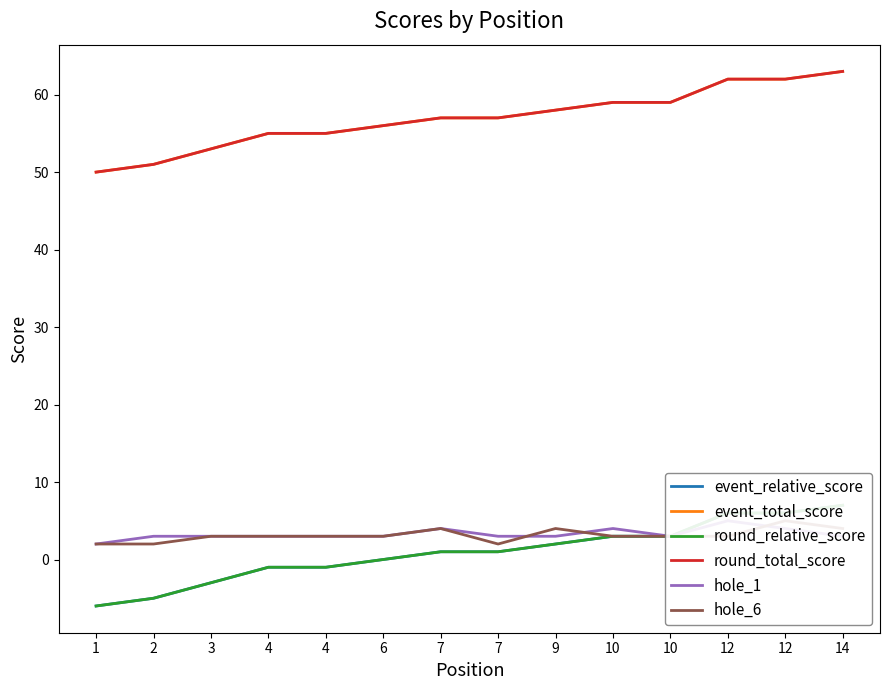

Which series has the largest range (max minus min)?

event_relative_score